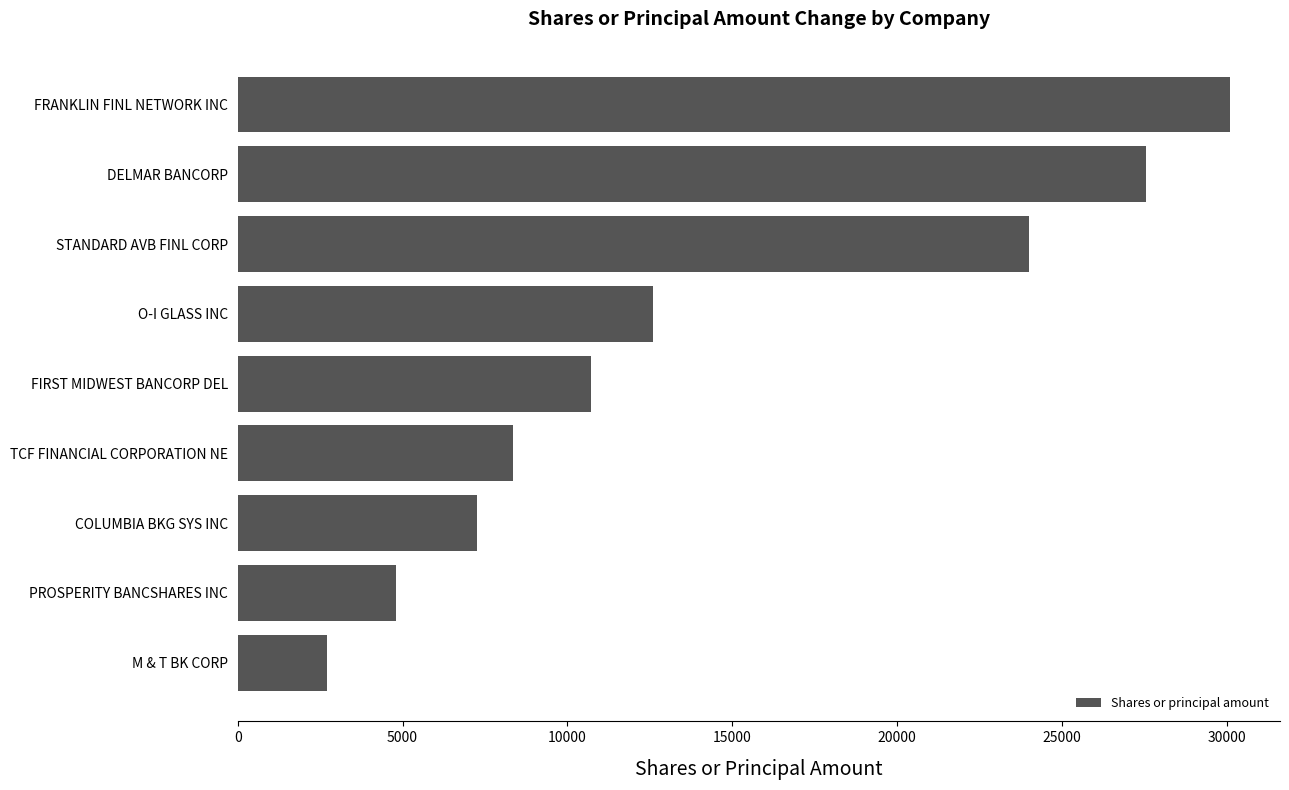

Where is the data nearest to the value 16404?

O-I GLASS INC